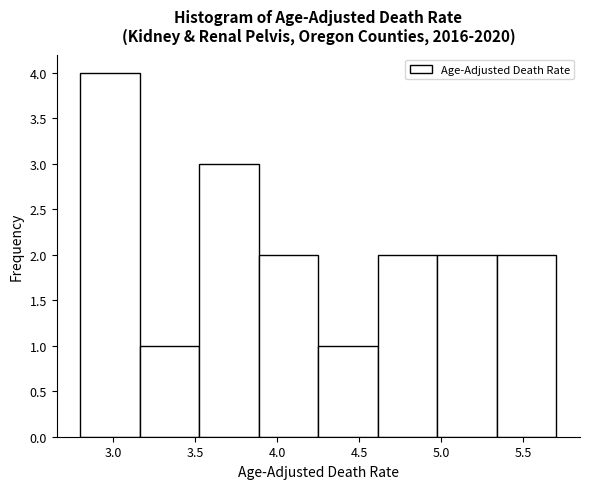

What is the height of the bar covering 3.90 to 4.25 on the x-axis? Neither the bar edges nor the heights are printed on the chart, so give them approximately, as read against the axes.

2